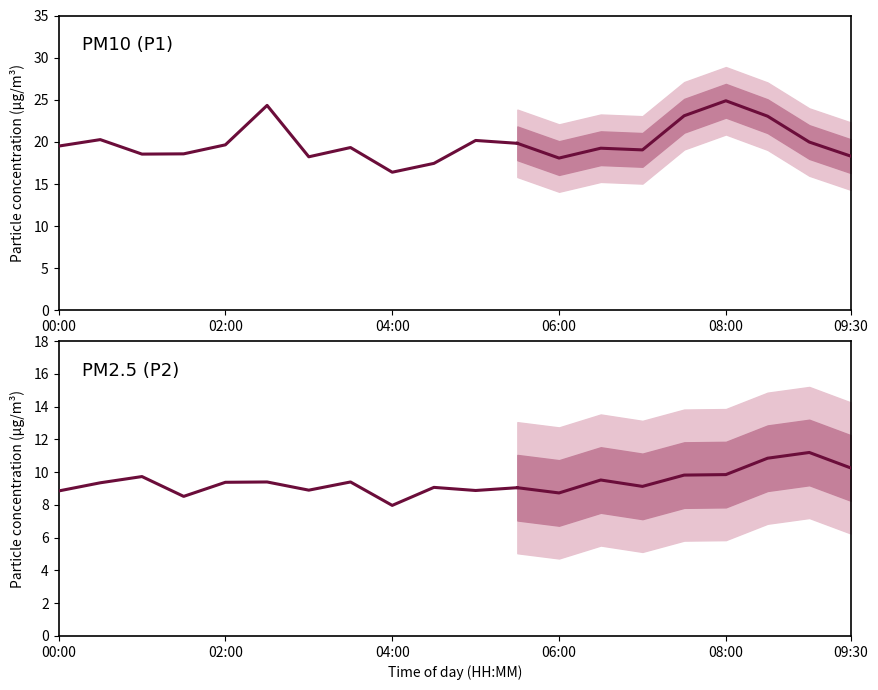

What is the value of the P2 point at the 6th from the left?

9.4